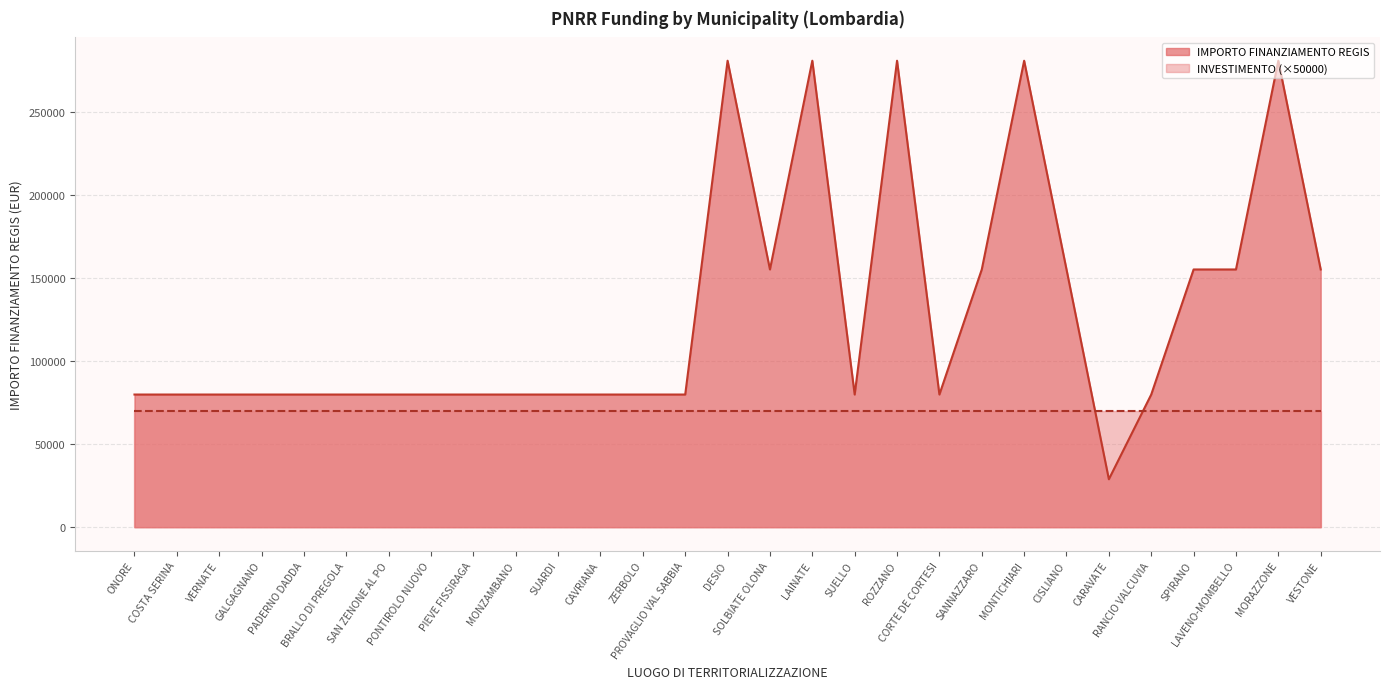

List the labels in order of value, largest first.

DESIO, LAINATE, ROZZANO, MONTICHIARI, MORAZZONE, SOLBIATE OLONA, SANNAZZARO, CISLIANO, SPIRANO, LAVENO-MOMBELLO, VESTONE, ONORE, COSTA SERINA, VERNATE, GALGAGNANO, PADERNO DADDA, BRALLO DI PREGOLA, SAN ZENONE AL PO, PONTIROLO NUOVO, PIEVE FISSIRAGA, MONZAMBANO, SUARDI, CAVRIANA, ZERBOLO, PROVAGLIO VAL SABBIA, SUELLO, CORTE DE CORTESI, RANCIO VALCUVIA, CARAVATE